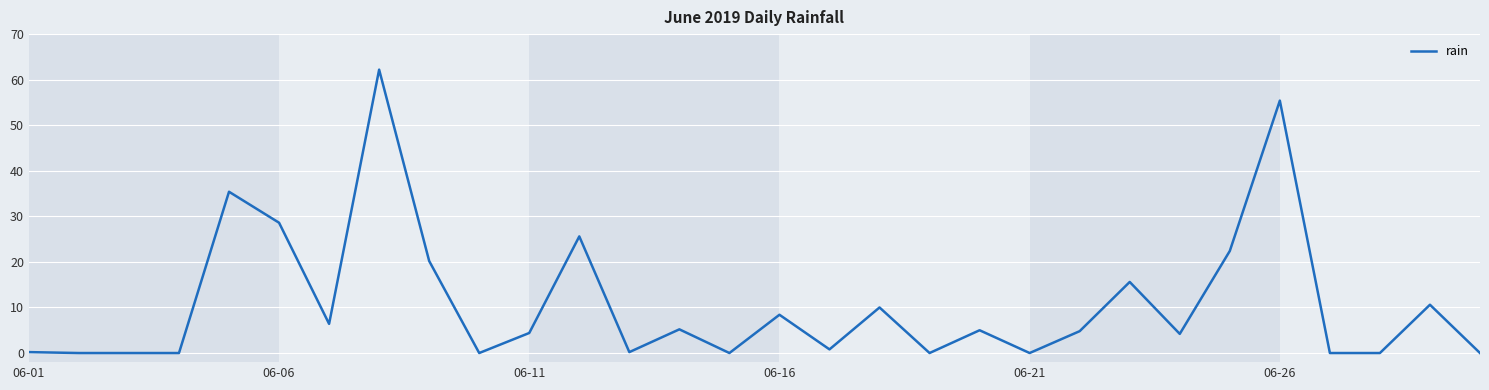

What is the maximum value shown in the chart?

62.2